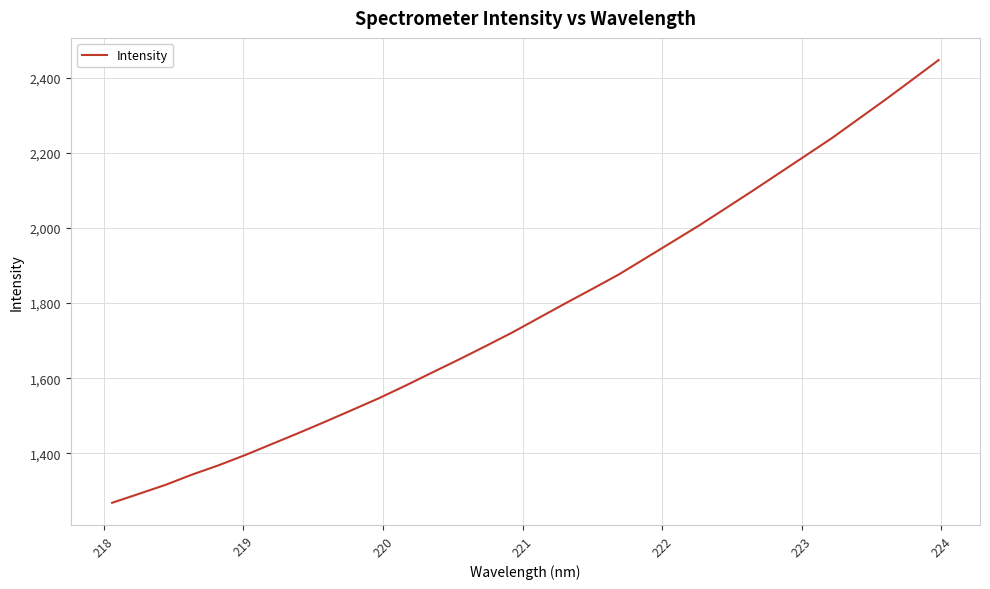

What is the sum of all values?

57029.5